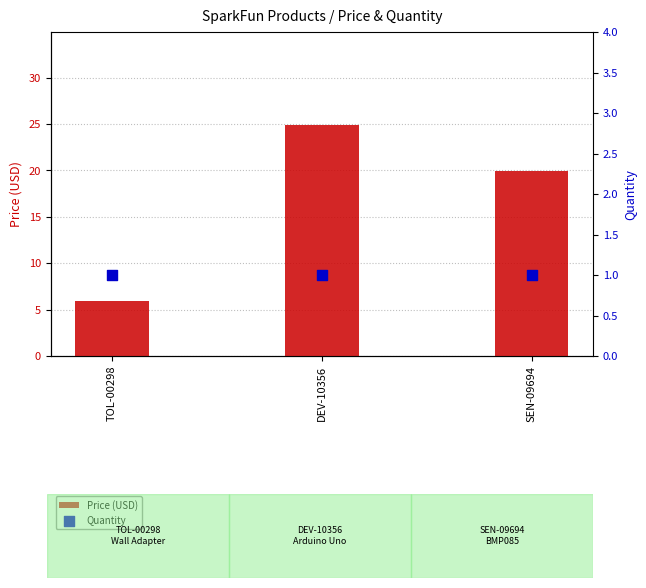

What are all the series names shown in the legend?

Price (USD), Quantity